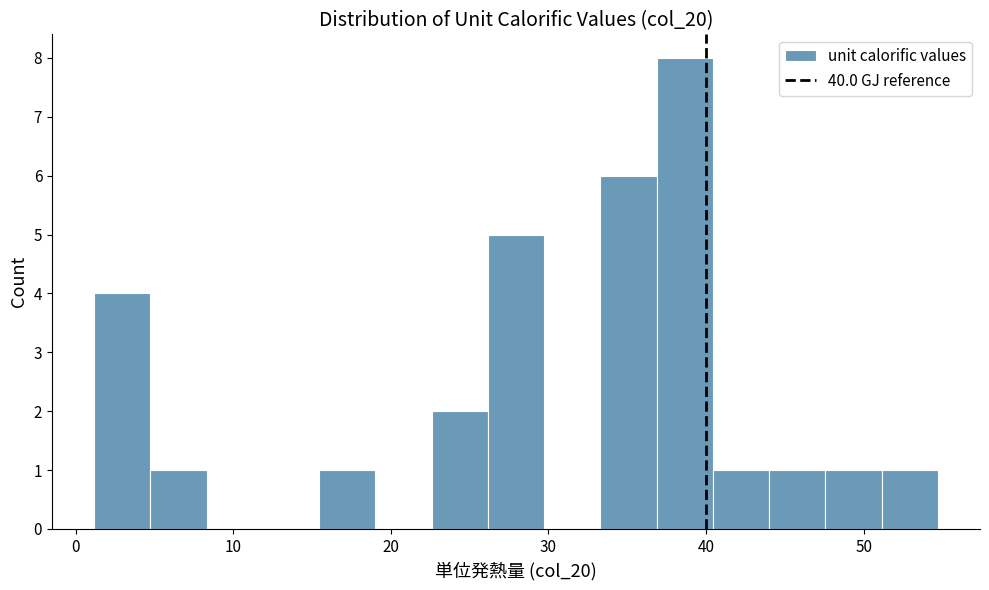

Around what value on the x-axis is the tallest bar? Give the approximate position of its centre, as read against the axis.

39